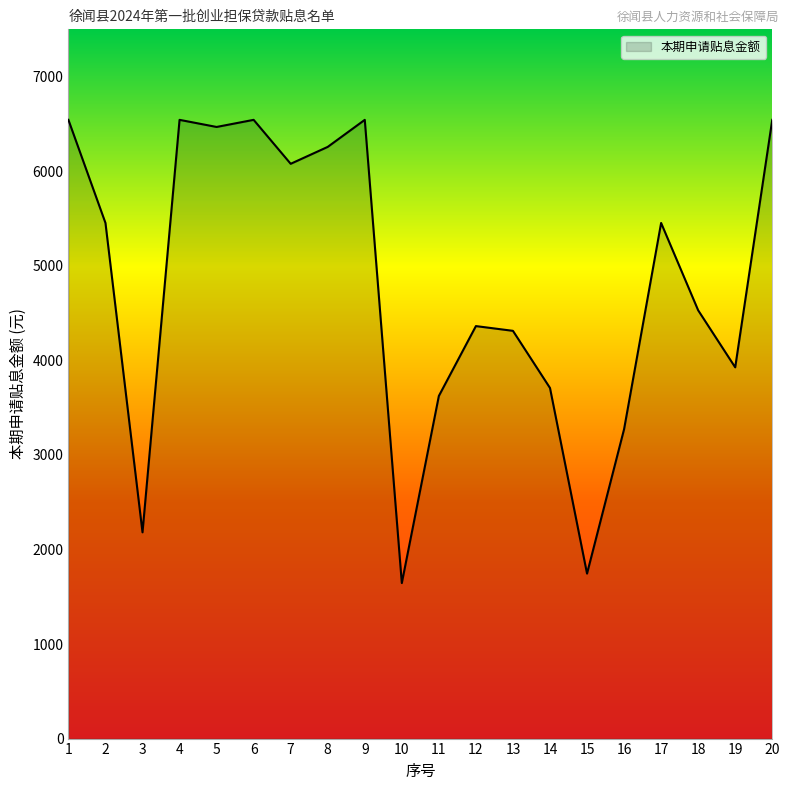

What is the change in value from 11 to 17?

+1829.4